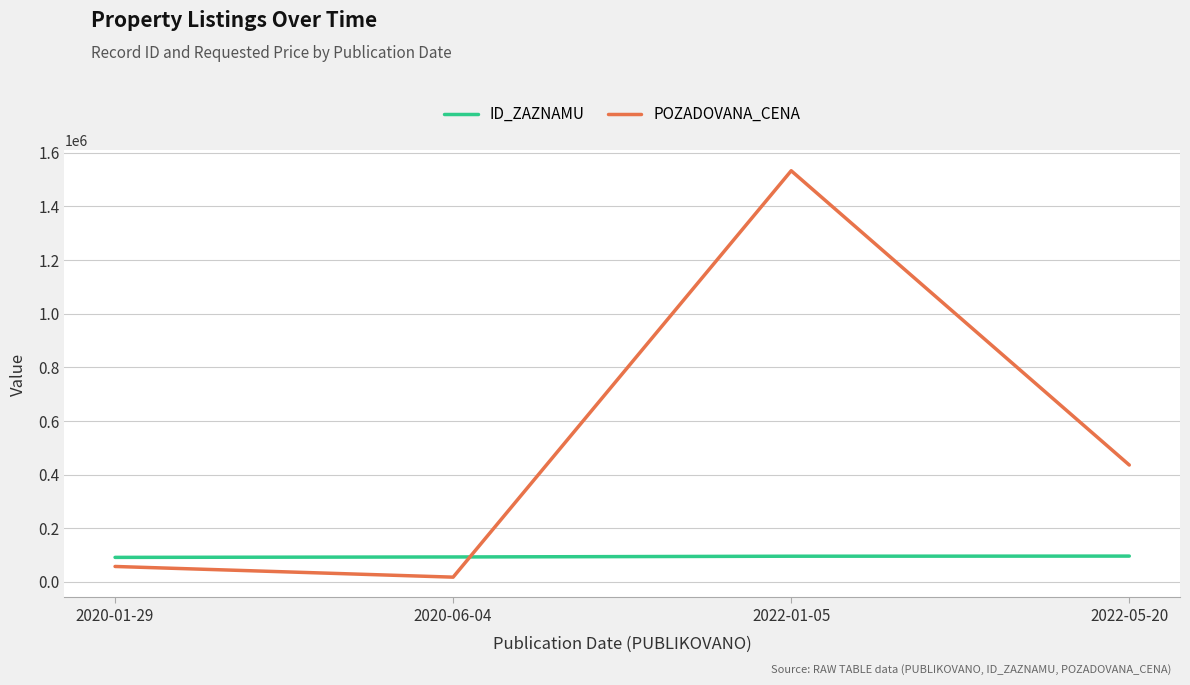

At 2022-05-20, list the series in order from largest to smallest.

POZADOVANA_CENA, ID_ZAZNAMU